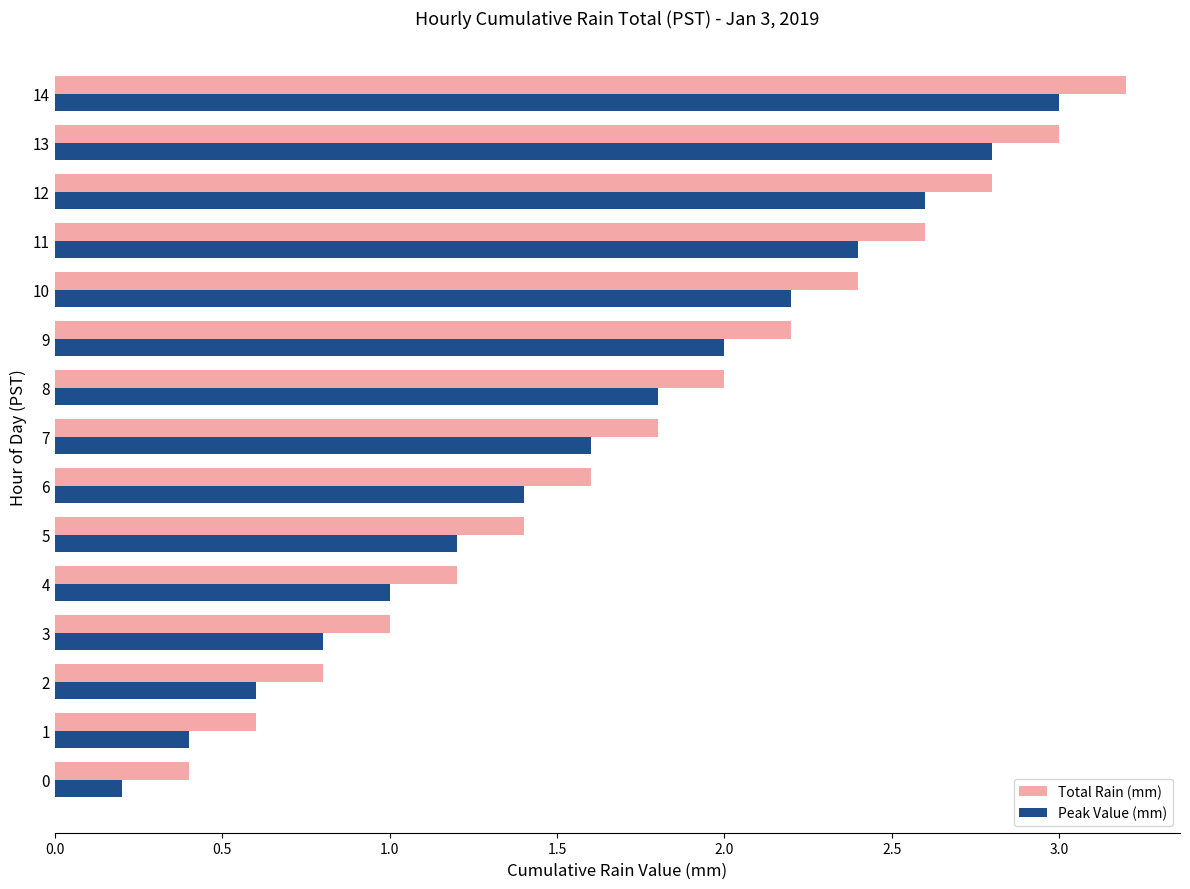

What is the highest value of the Total Rain (mm) series?

3.2